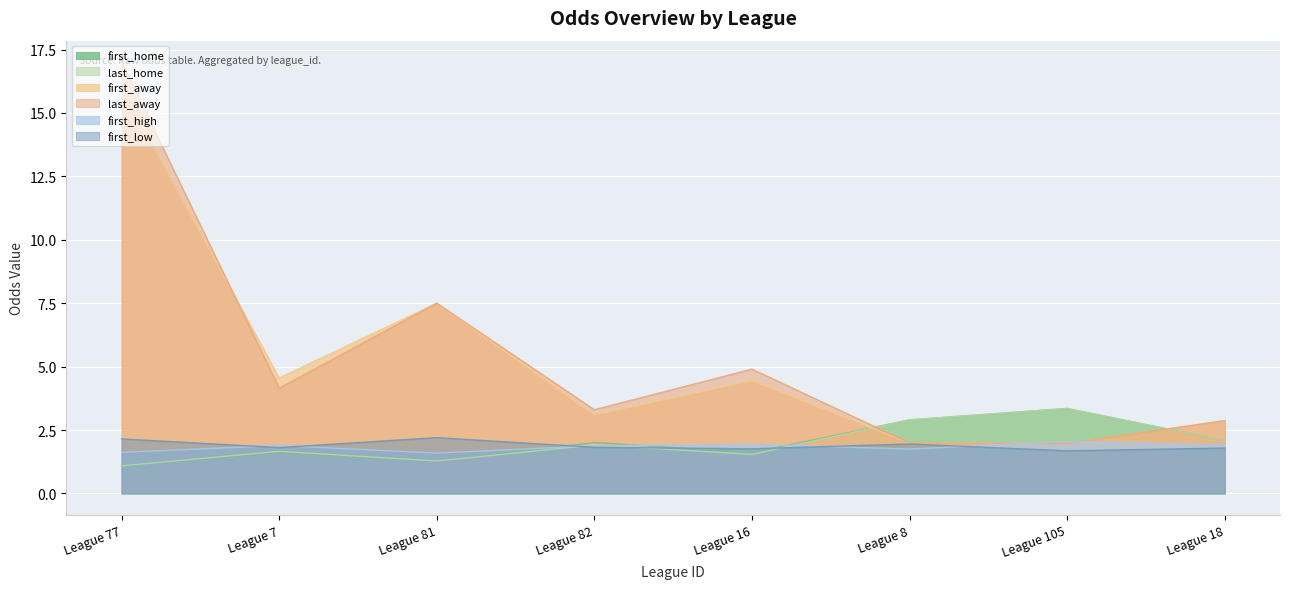

Is it true that last_away equals 4.5 at League 82?

False